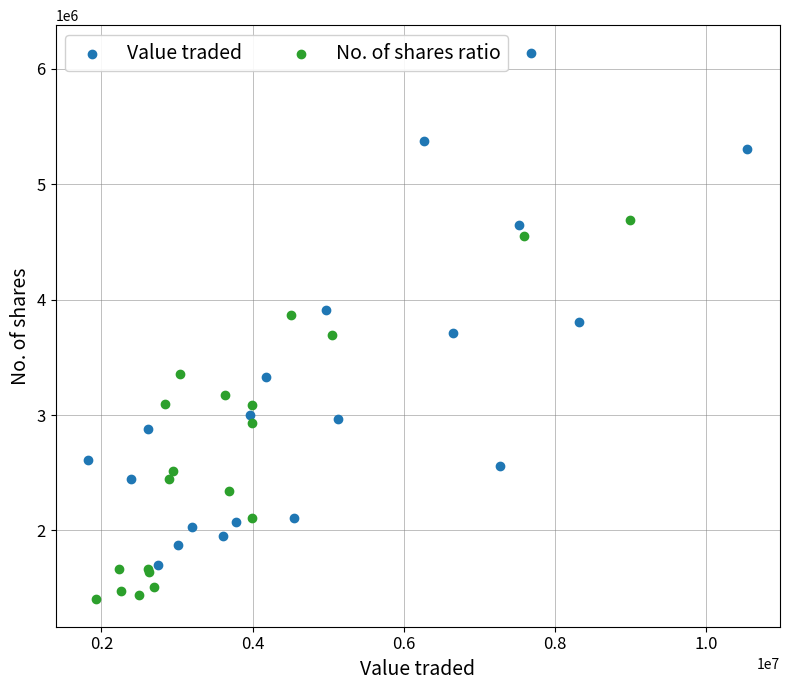

Which series contains the lowest Y value?

No. of shares ratio